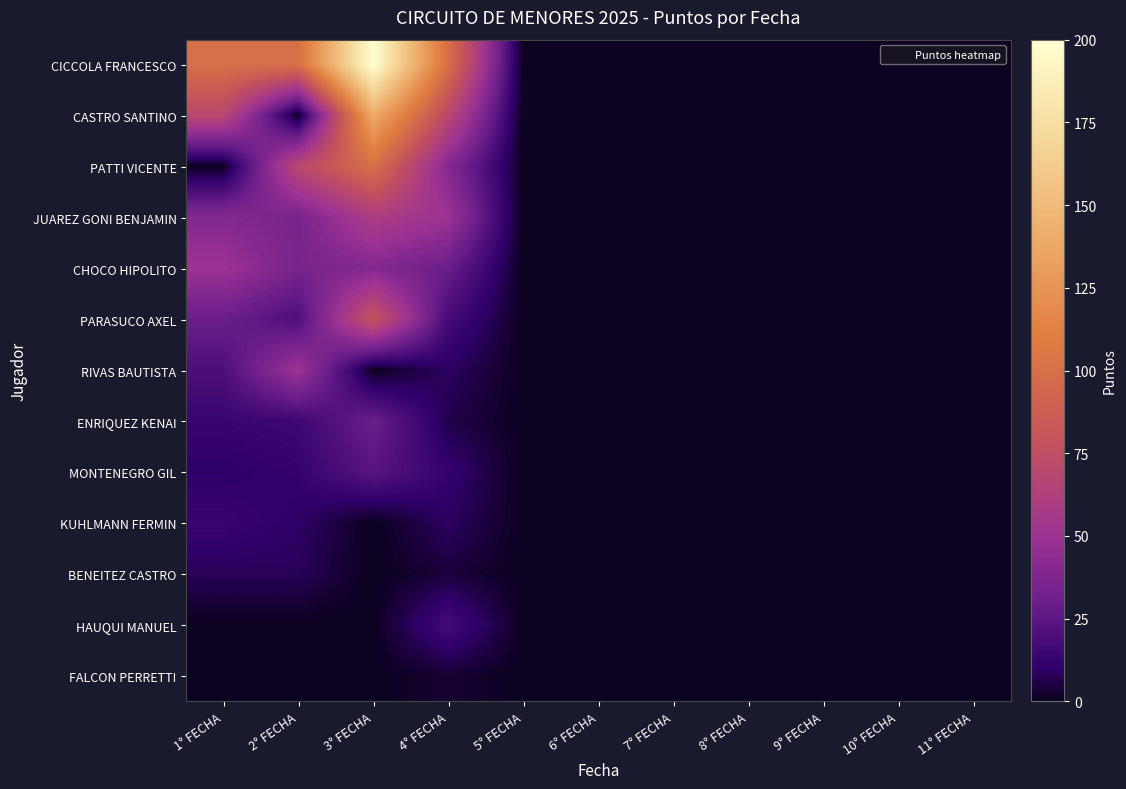

At how many categories does at least one series exceed 187?

1